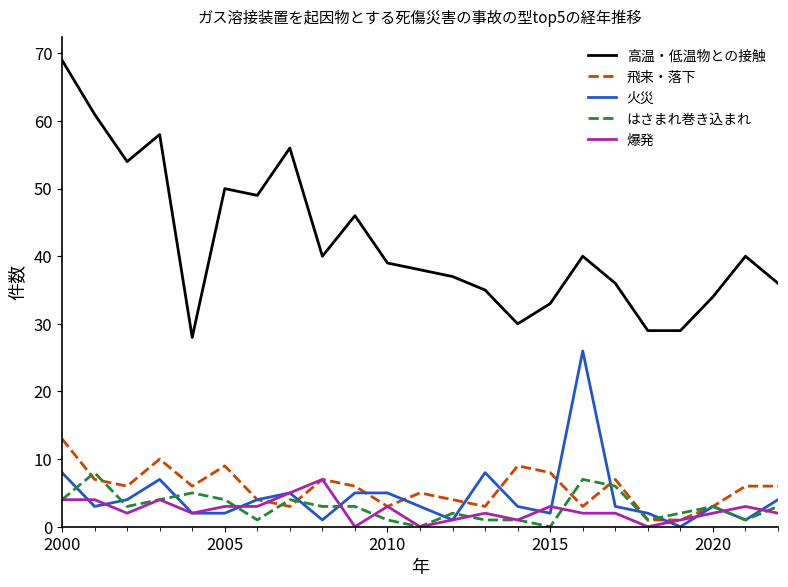

What is the highest value of the 爆発 series?

7